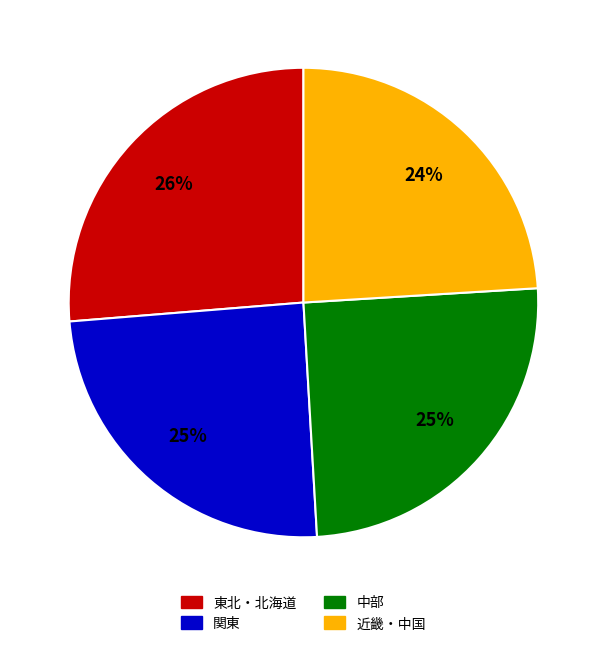

To the nearest percent, what percentage of the pie is 近畿・中国?

24%